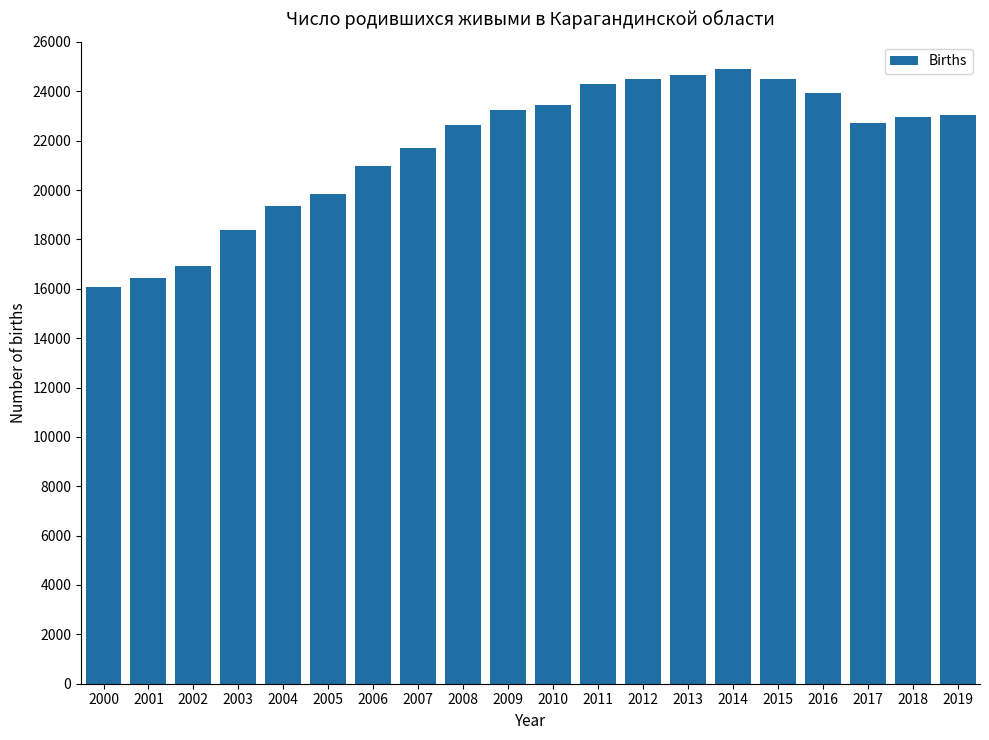

Count the number of data series in this chart.

1